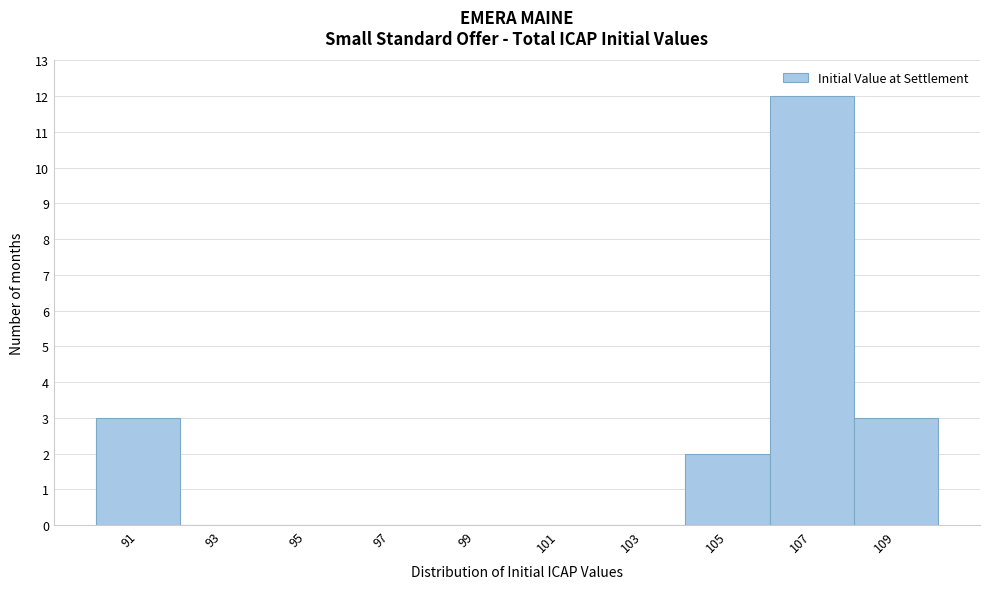

Reading left to right, extract all data points from this chart.

91=3	93=0	95=0	97=0	99=0	101=0	103=0	105=2	107=12	109=3